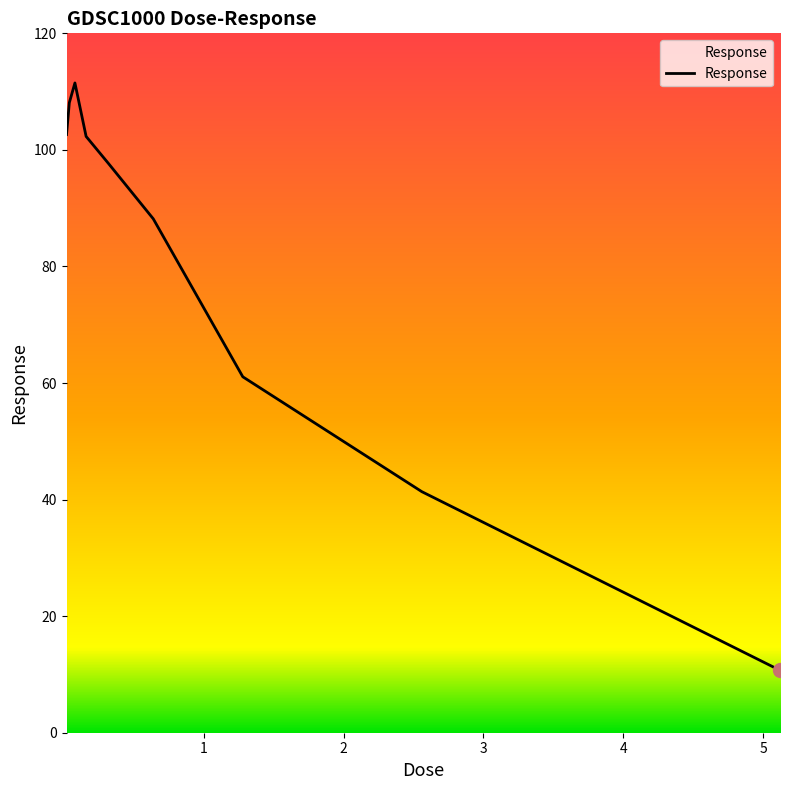

What is the minimum value shown in the chart?

10.7